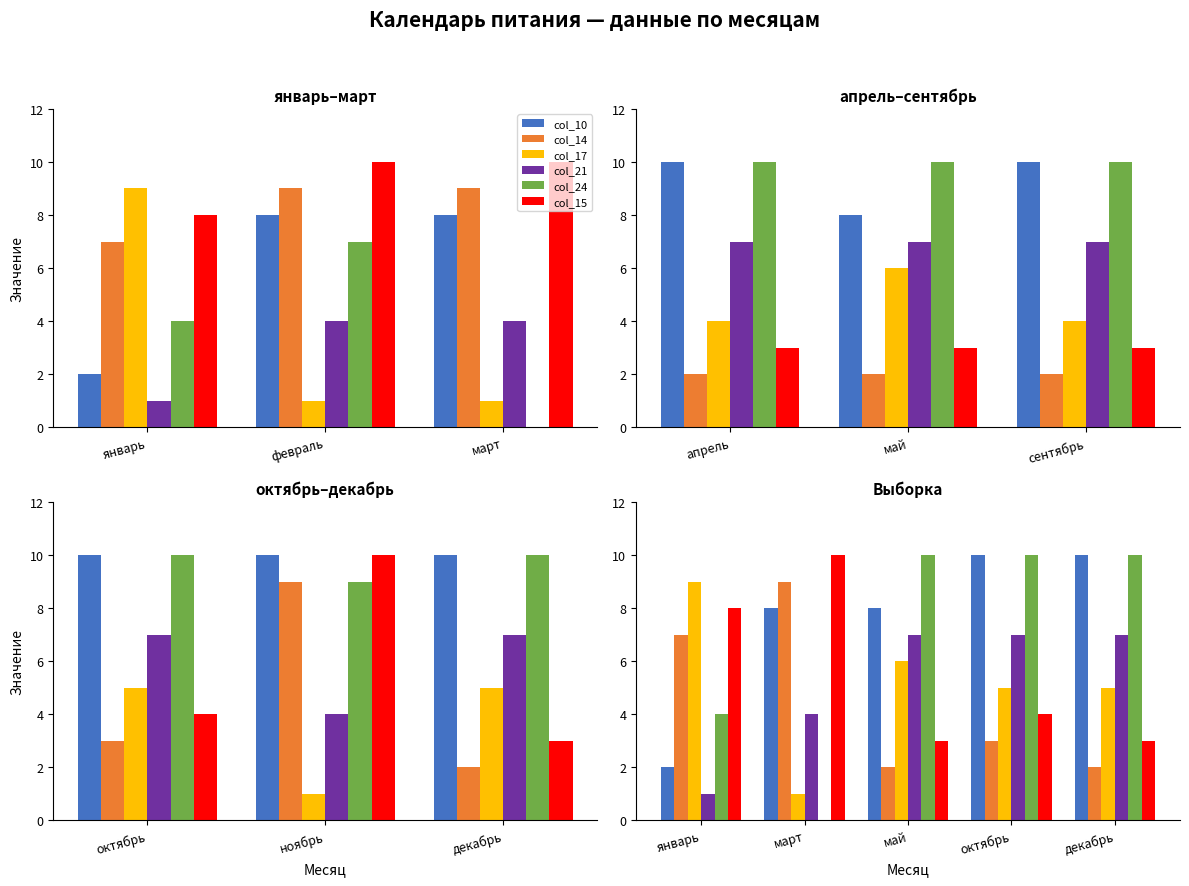

What is the greatest value displayed?

10